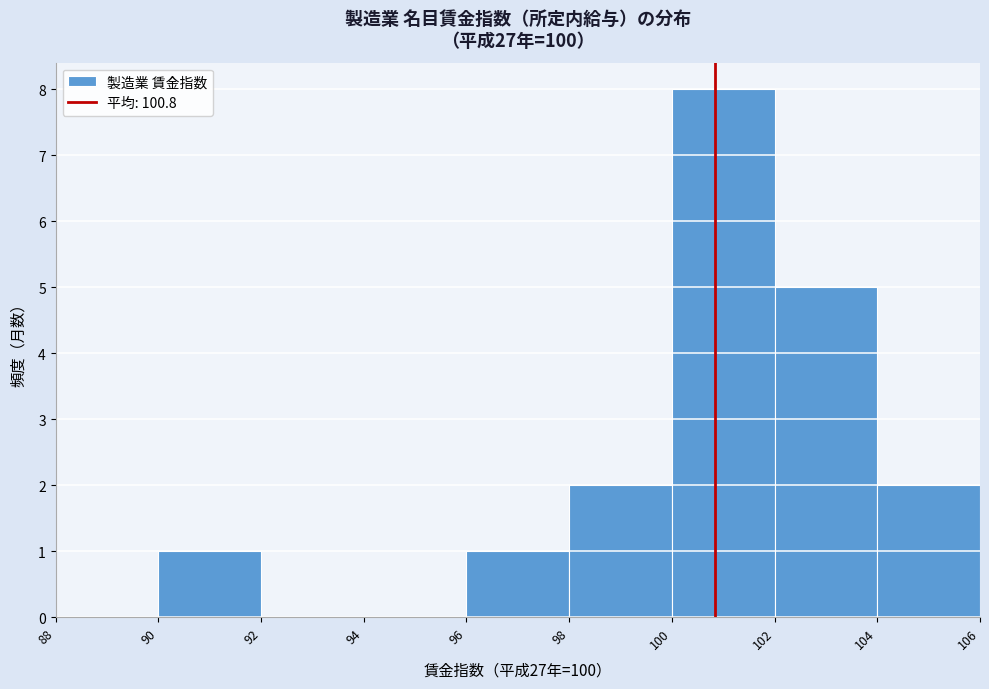

Which range on the x-axis has the tallest bar?

100 to 102